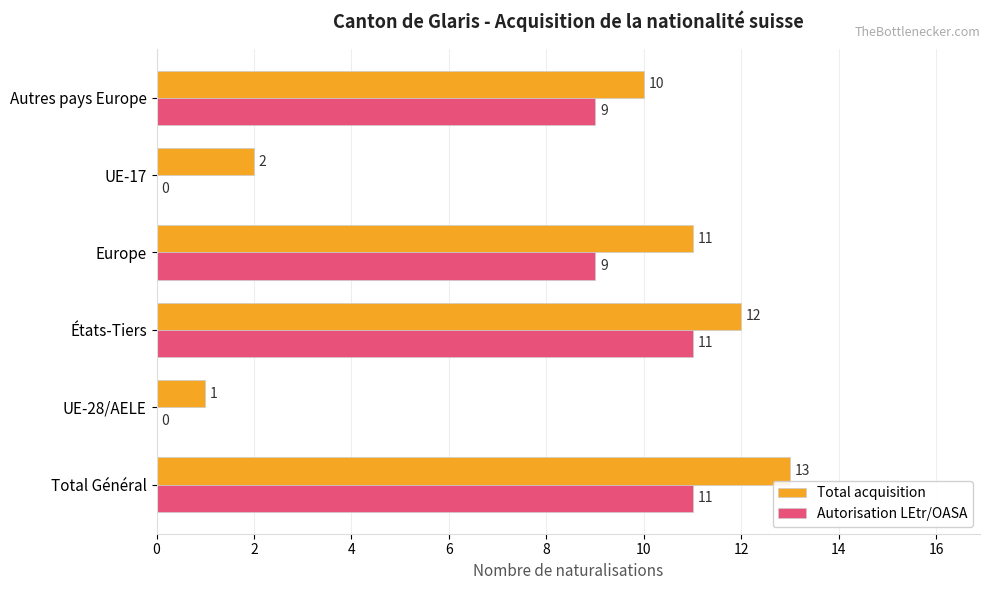

What is the sum of the Autorisation LEtr/OASA values at Europe and États-Tiers?

20